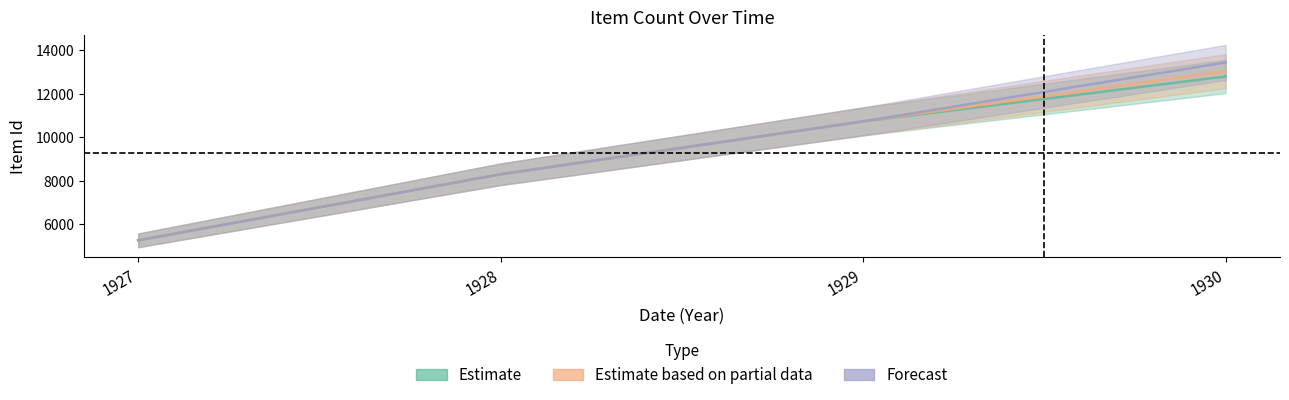

Rank the series by their average value, from highest to lowest.

Forecast, Estimate based on partial data, Estimate